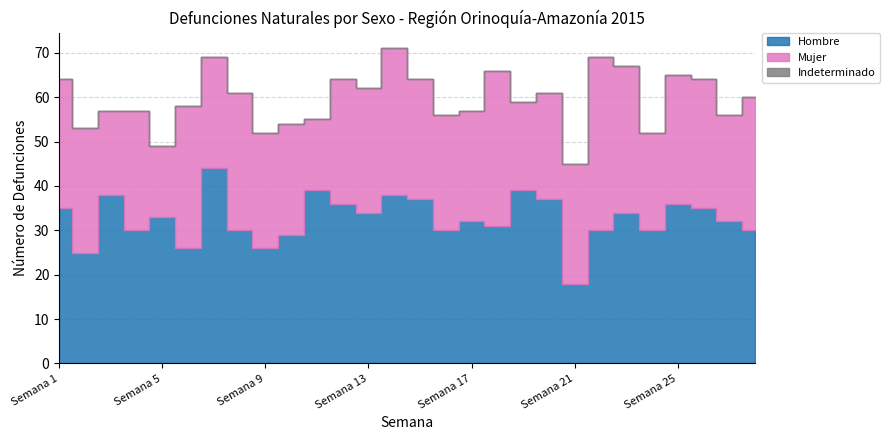

List the series in order of their peak value, highest first.

Hombre, Mujer, Indeterminado